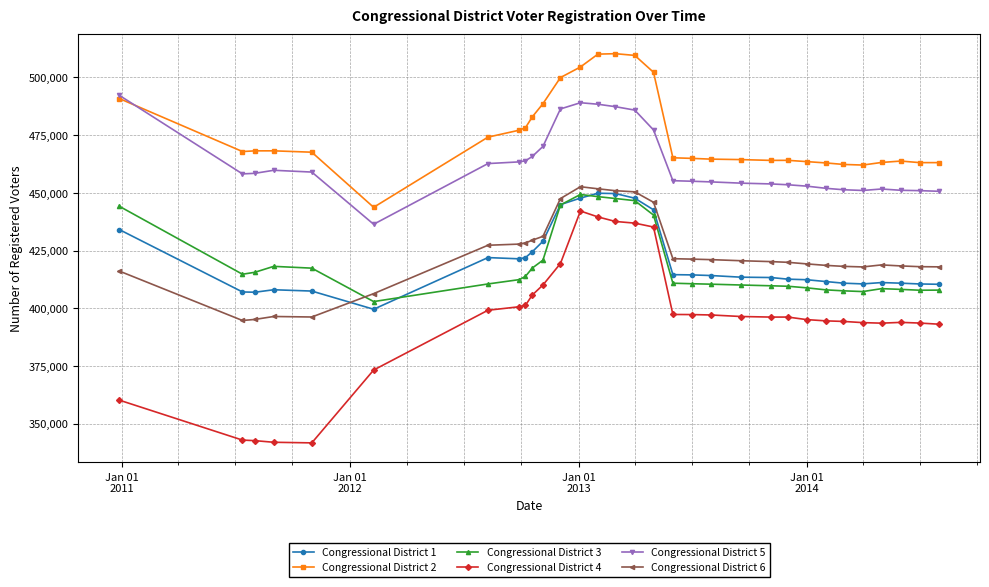

Which series has the largest total across all categories?

Congressional District 2